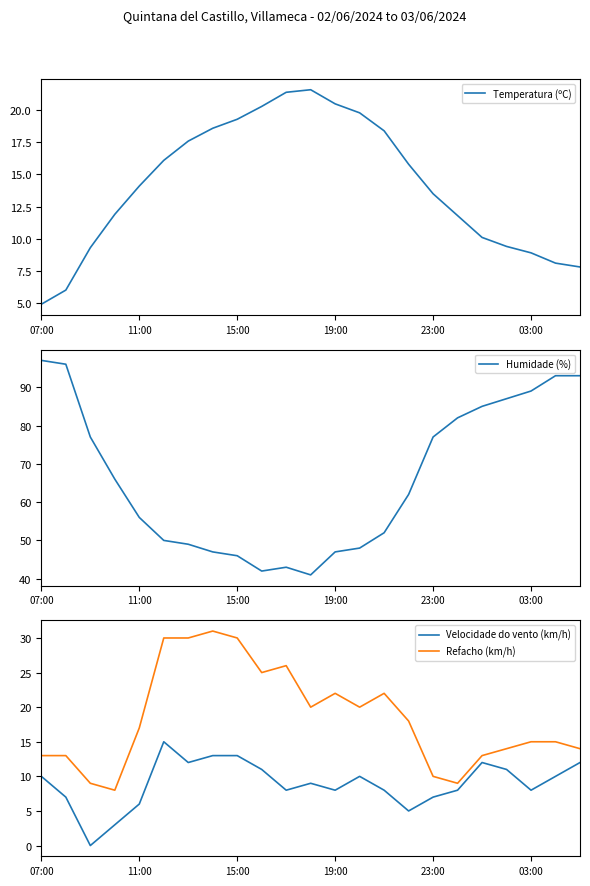

The Refacho (km/h) series shows 20.0 at 13. True or false?

True